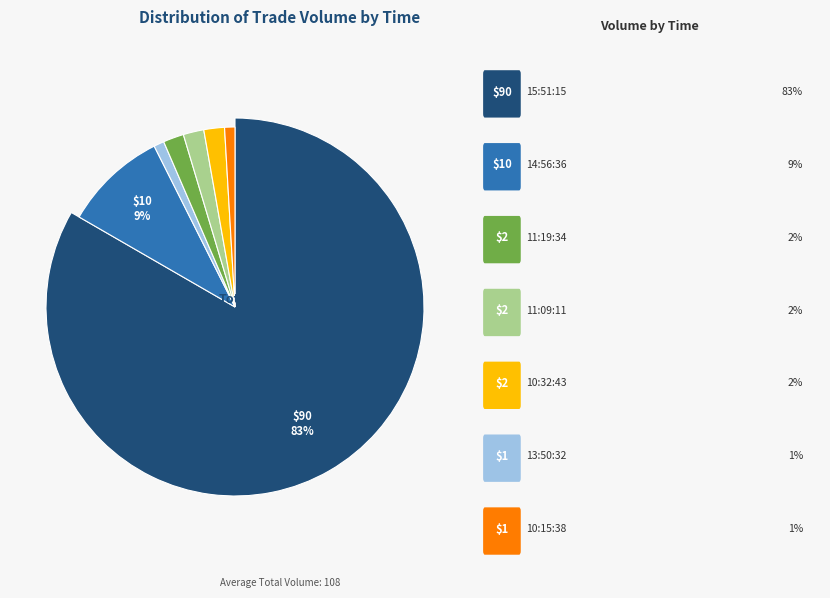

Is there a majority slice in this chart?

Yes